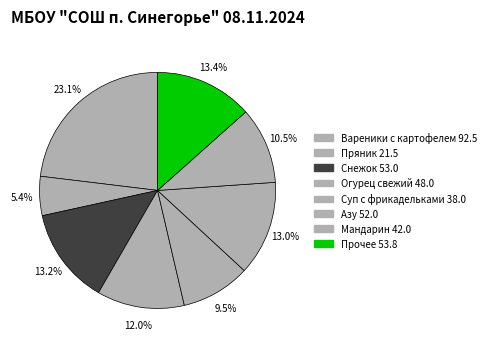

Which category has the biggest portion of the pie?

Вареники с картофелем